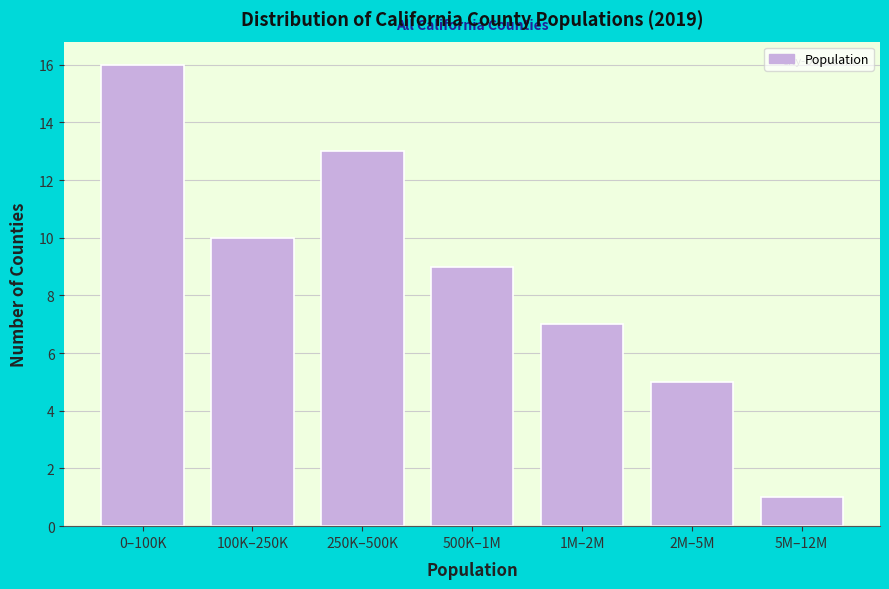

Reading right to left, list all the values displayed in this chart.

5M–12M=1	2M–5M=5	1M–2M=7	500K–1M=9	250K–500K=13	100K–250K=10	0–100K=16